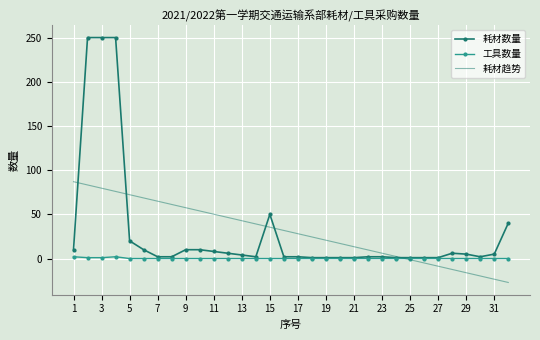

Count the number of categories in the chart.

32